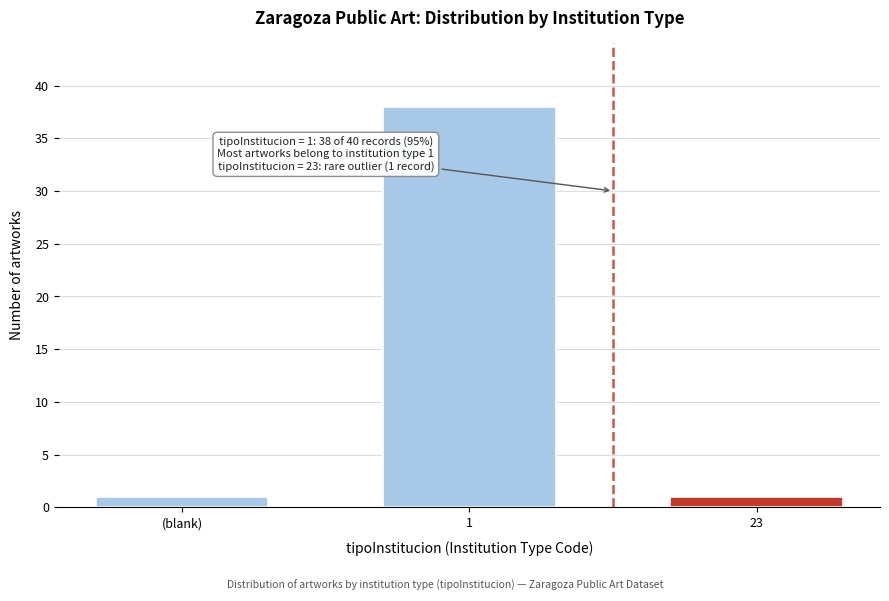

Reading right to left, list all the values displayed in this chart.

1	38	1